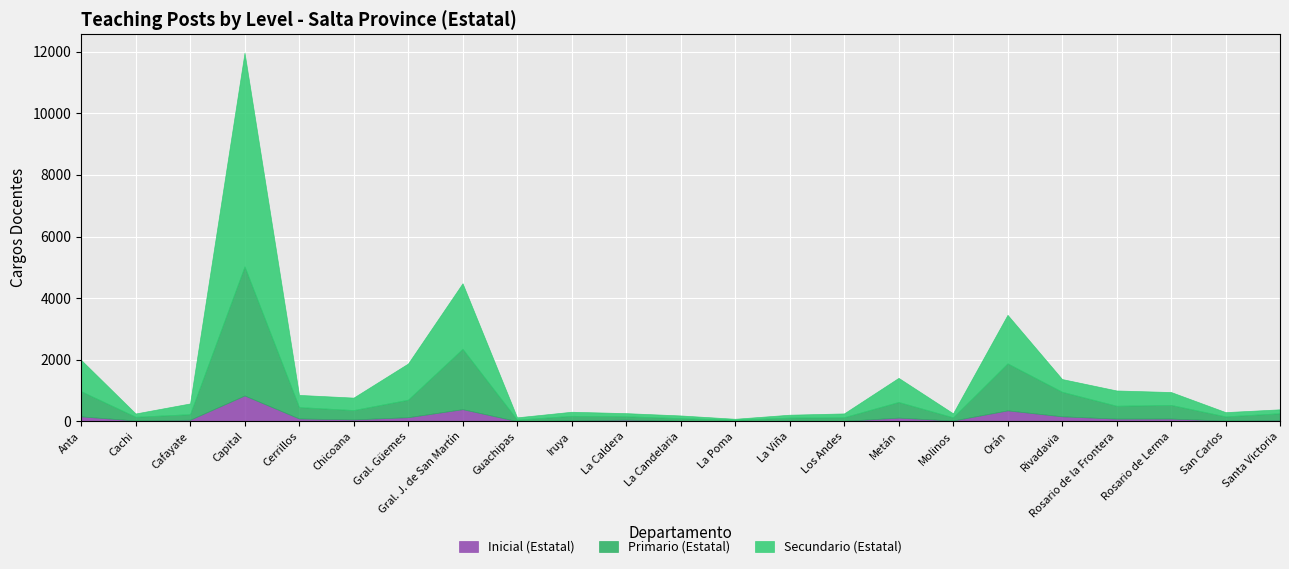

Which has a higher value, Los Andes or Iruya?

Iruya